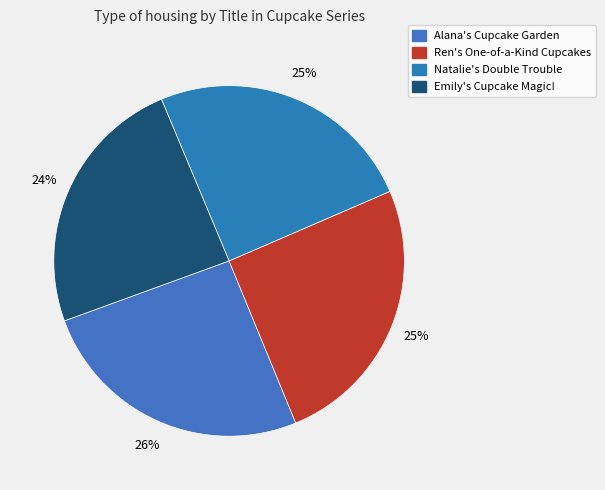

To the nearest percent, what portion does Ren's One-of-a-Kind Cupcakes represent?

25%